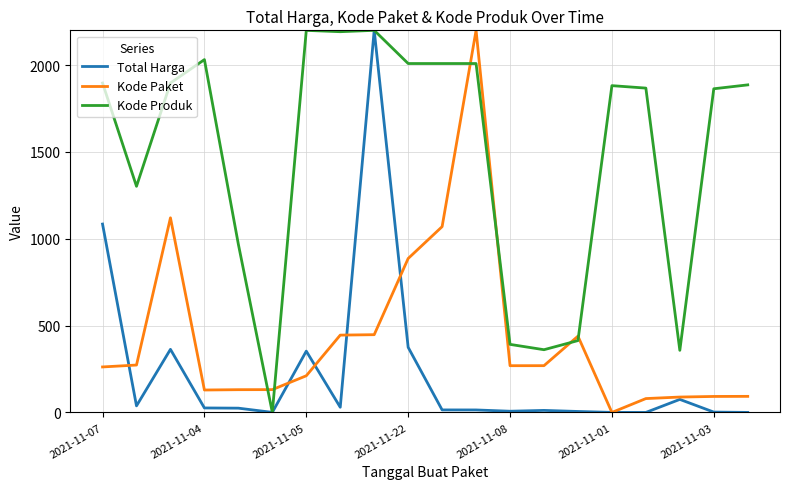

Which series ends up on top after the final intersection of Total Harga and Kode Paket?

Kode Paket